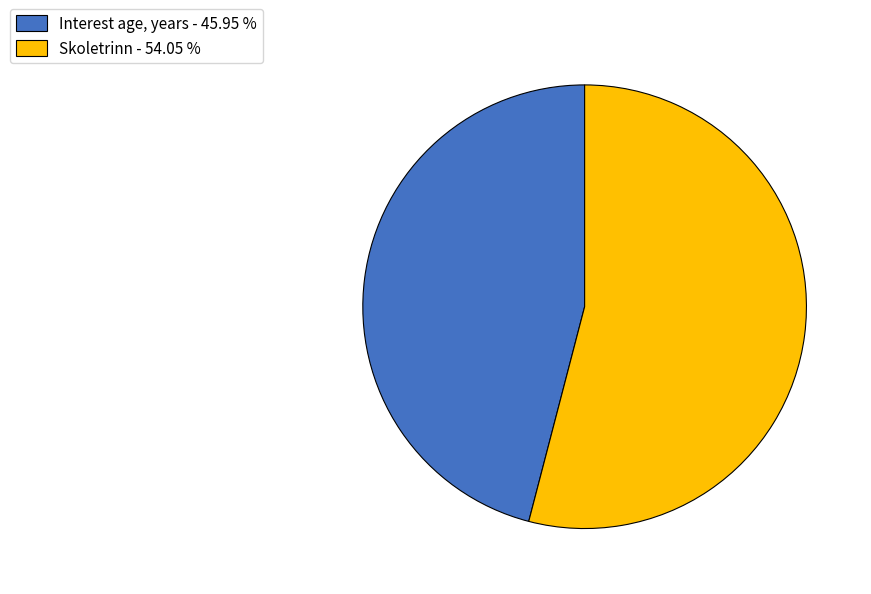

What is the smallest slice in the pie chart?

Interest age, years